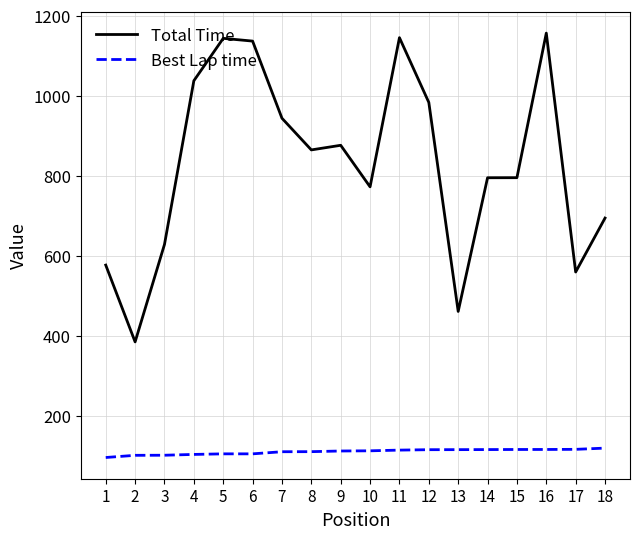

What is the total value across all series at 1?

673.6